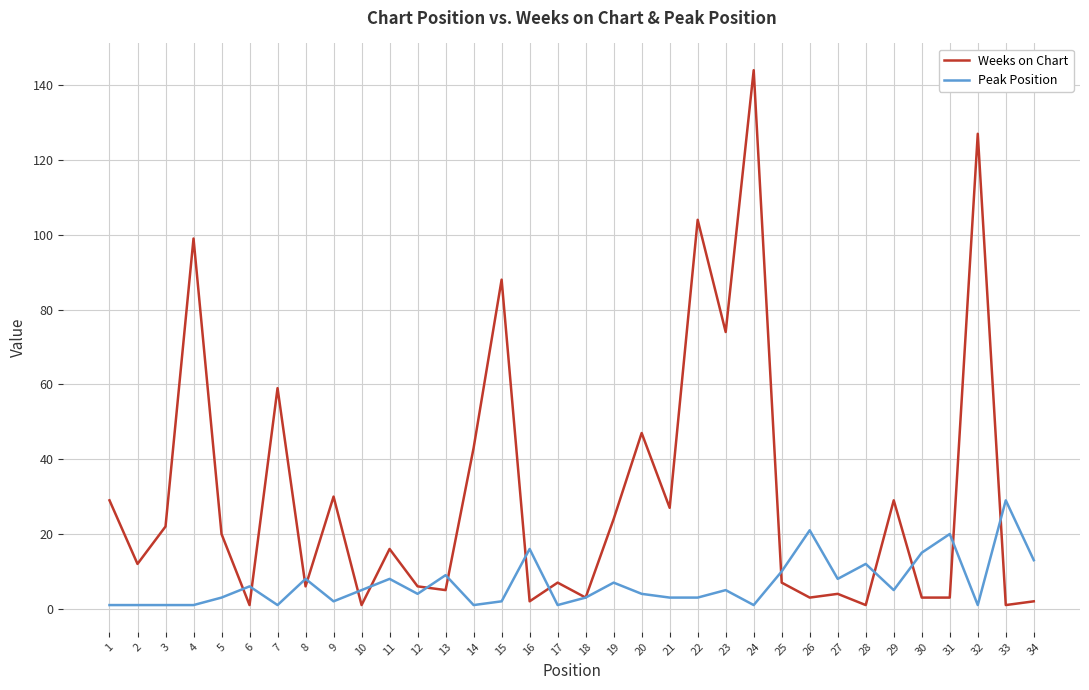

At which category does the chart reach its peak across all series?

24